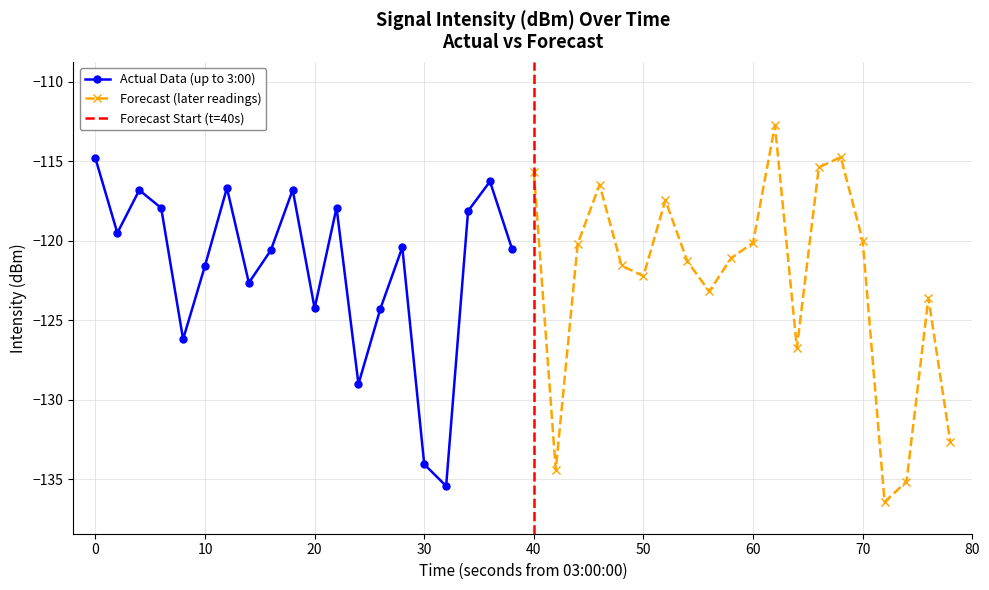

What is the difference between the second highest and minimum values in the Actual Data (up to 3:00) series?

19.2